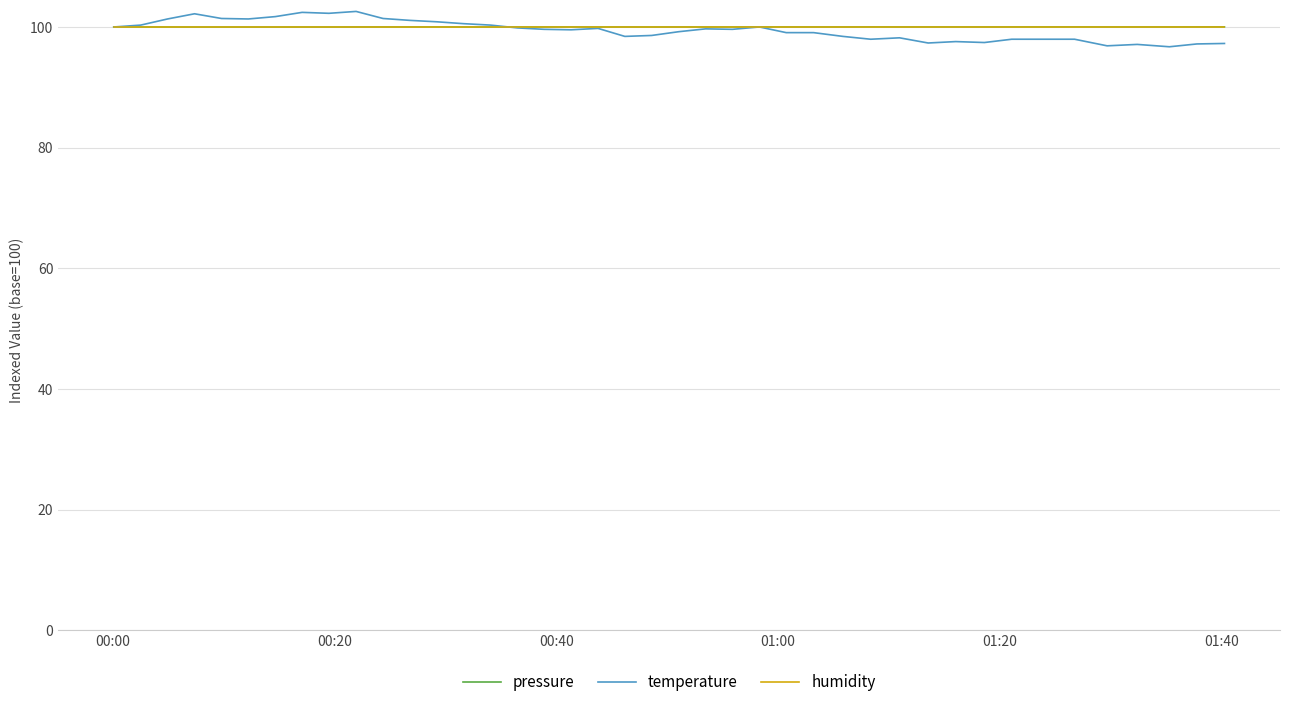

What is the maximum value shown in the chart?

102.6